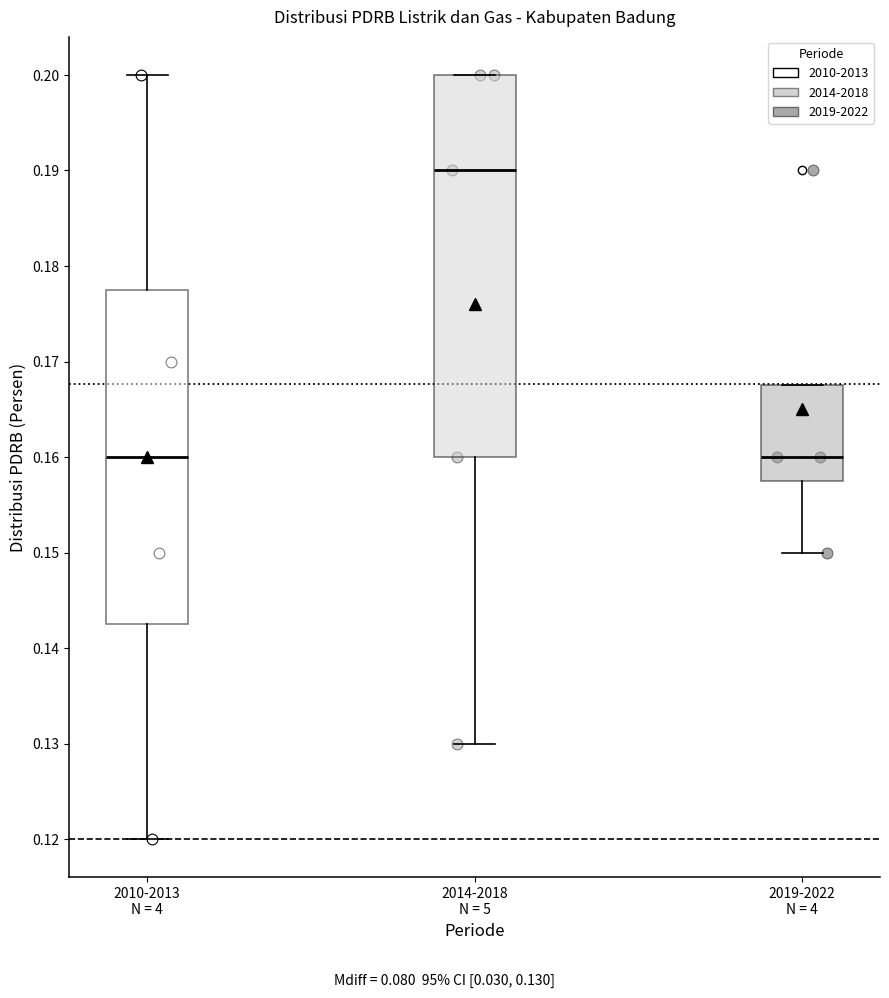

Reading left to right, read every box against the y-axis: the position of its median line, the range the box covers, and the ends of its whiskers. The values are not printed on the chart, so give them approximately, as read against the axis.

2010-2013 N = 4: median 0.160, box 0.143 to 0.178, whiskers 0.120 to 0.200
2014-2018 N = 5: median 0.190, box 0.160 to 0.200, whiskers 0.130 to 0.200
2019-2022 N = 4: median 0.160, box 0.158 to 0.168, whiskers 0.150 to 0.168